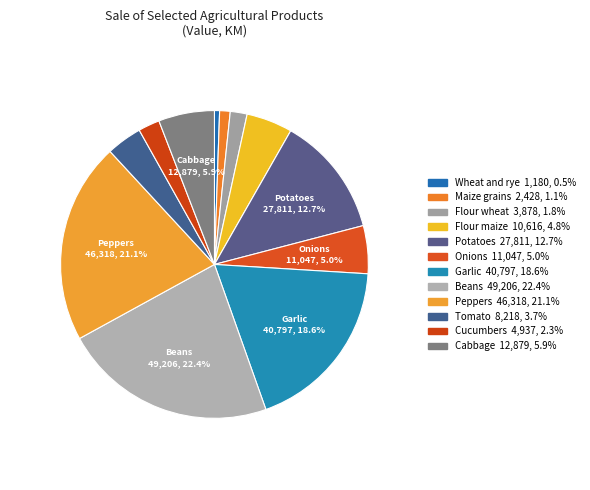

Rank the categories by value from highest to lowest.

Beans, Peppers, Garlic, Potatoes, Cabbage, Onions, Flour maize, Tomato, Cucumbers, Flour wheat, Maize grains, Wheat and rye